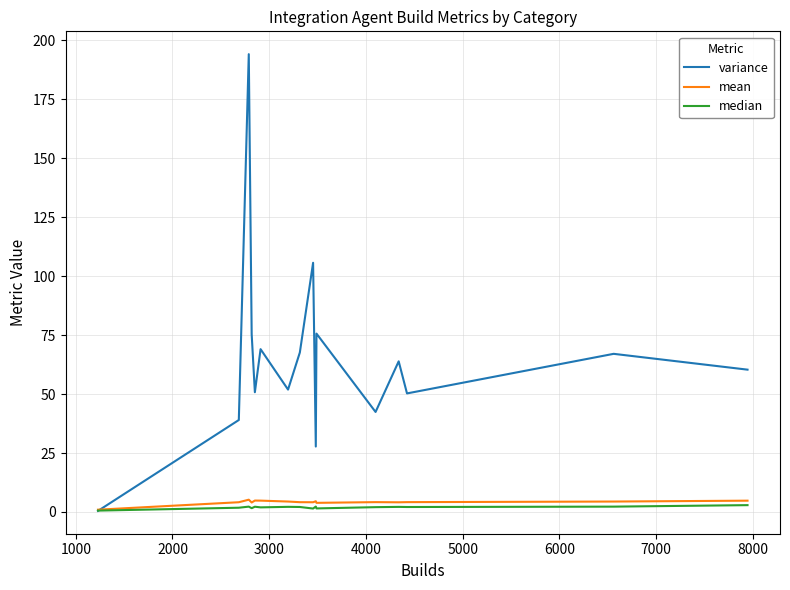

What is the maximum value shown in the chart?

194.2